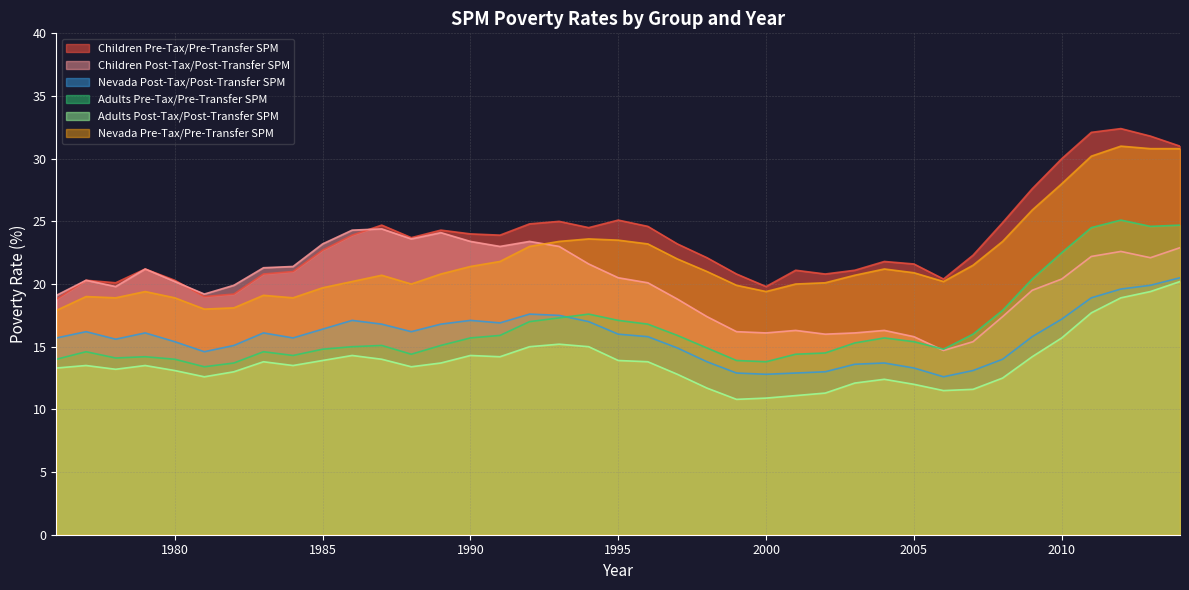

True or false: Nevada Post-Tax/Post-Transfer SPM and Nevada Pre-Tax/Pre-Transfer SPM cross at least once.

False